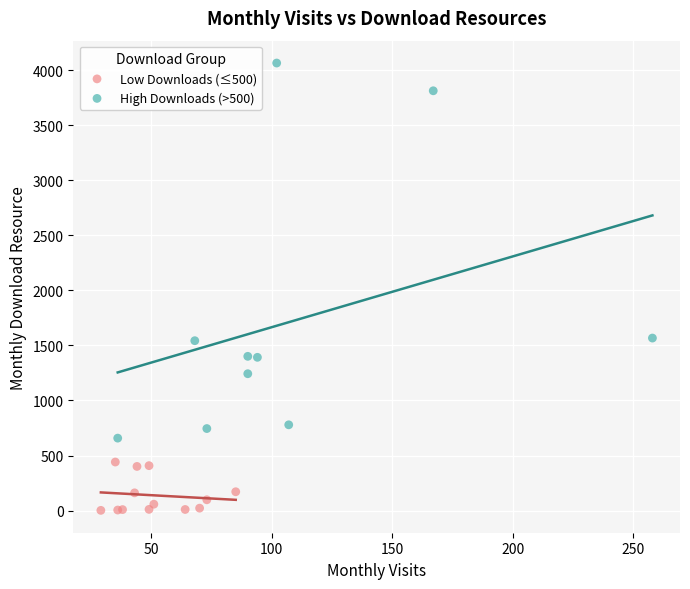

Which series reaches the maximum Y coordinate?

High Downloads (>500)